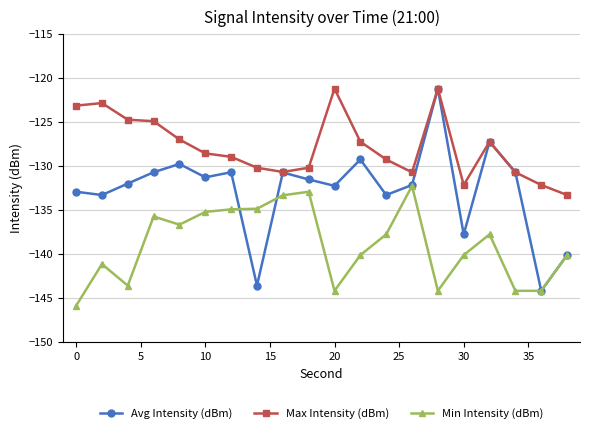

What is the value of the Max Intensity (dBm) point at the 12th from the left?

-127.2